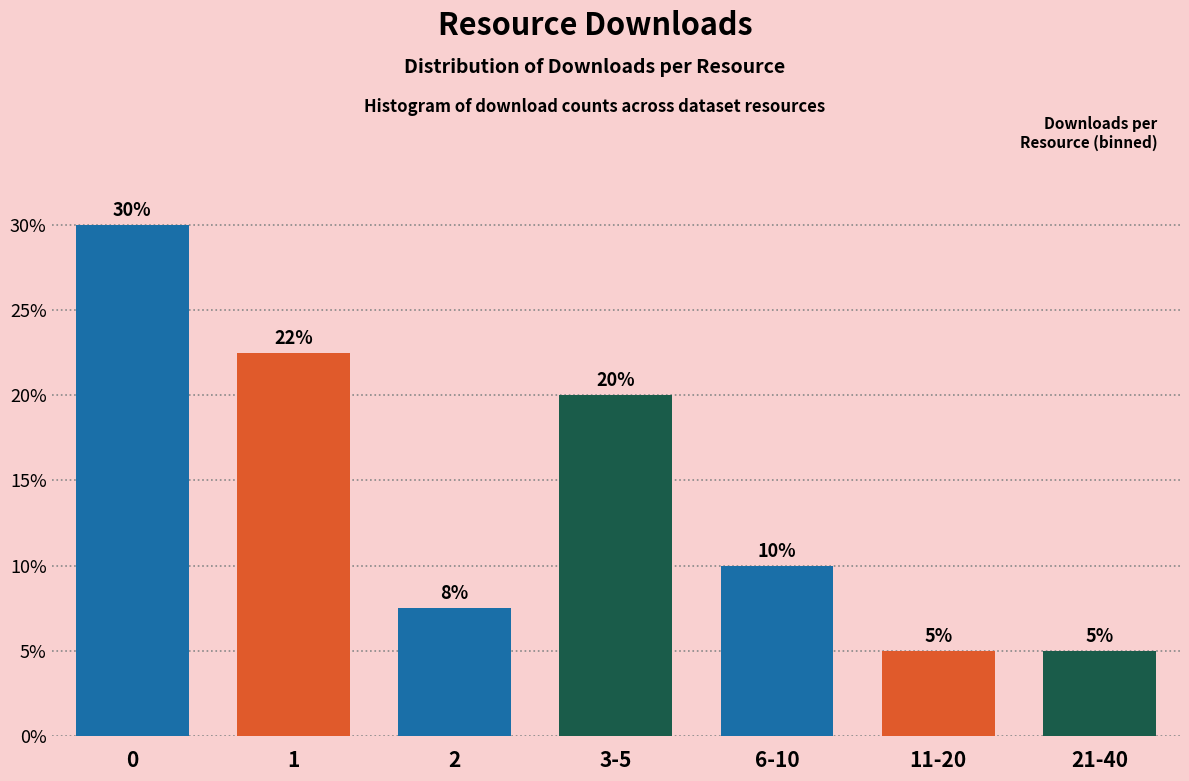

What is the label of the 6th bar from the right?

1